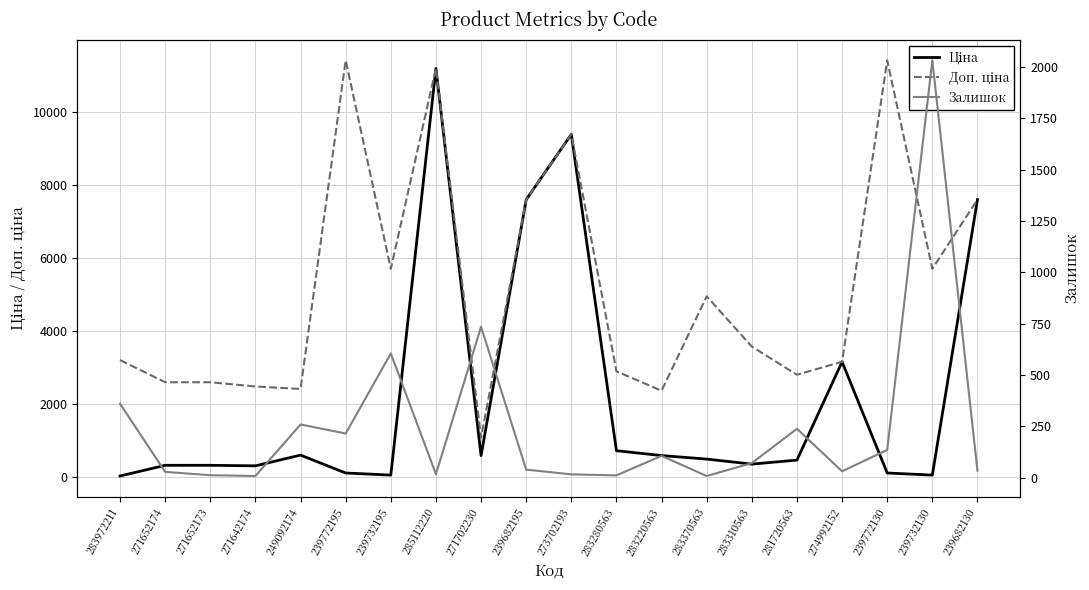

True or false: Залишок and Доп. ціна cross at least once.

False